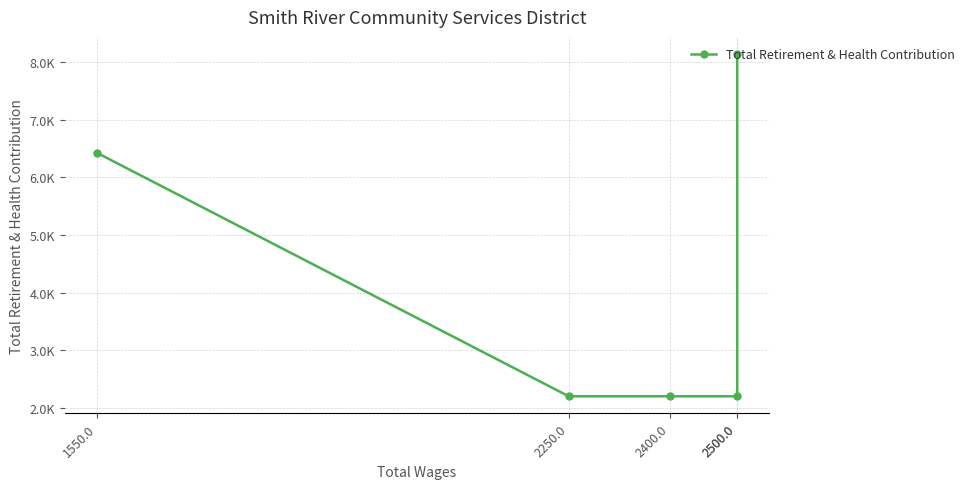

Count the number of data series in this chart.

1